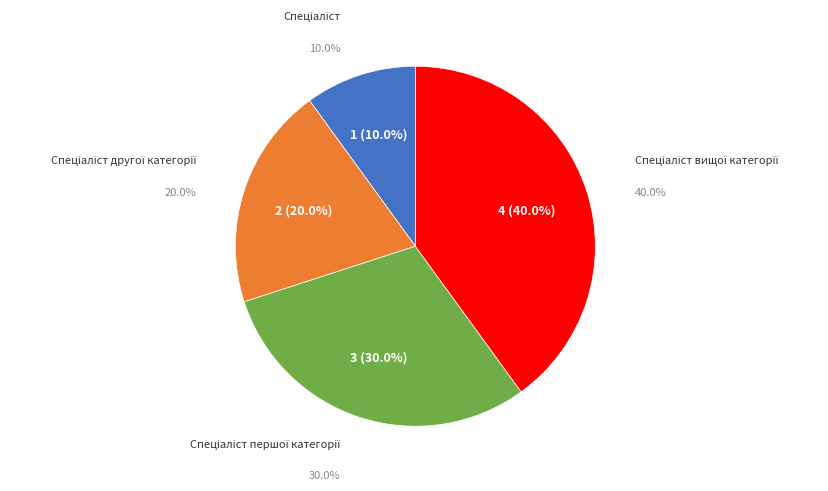

Do Спеціаліст and Спеціаліст вищої категорії together represent more than half of the pie?

No